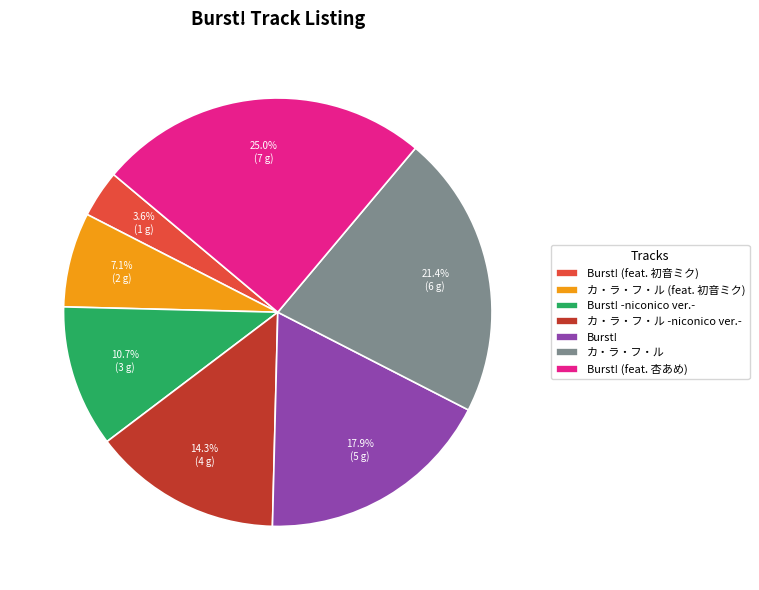

Which category has the biggest portion of the pie?

Burst! (feat. 杏あめ)